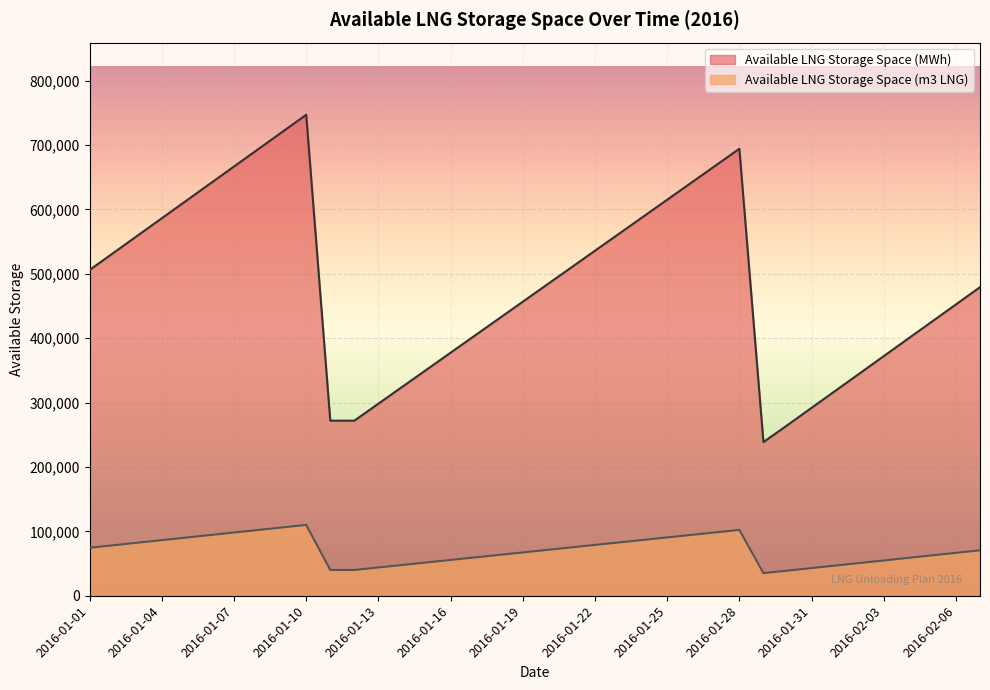

What is the total value across all series at 2016-01-17?

463307.1